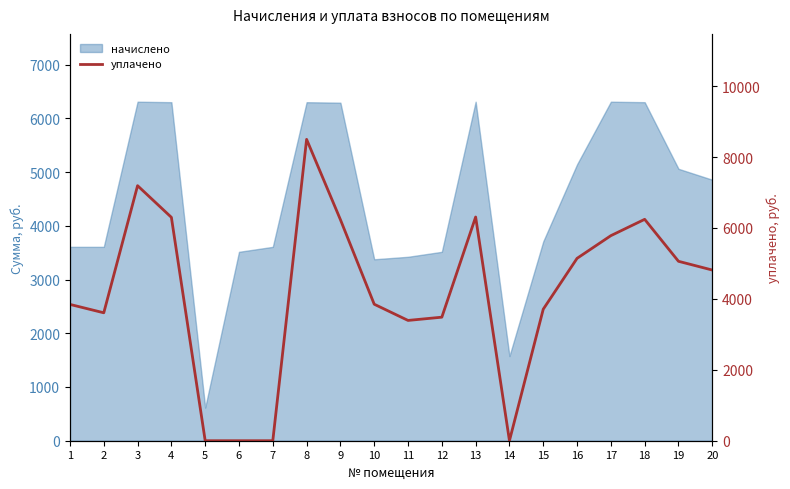

At which category does the data reach its first local peak?

3